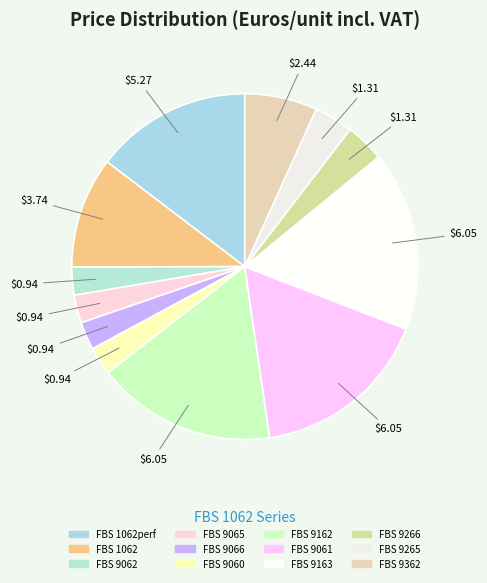

How many slices are in this pie chart?

12